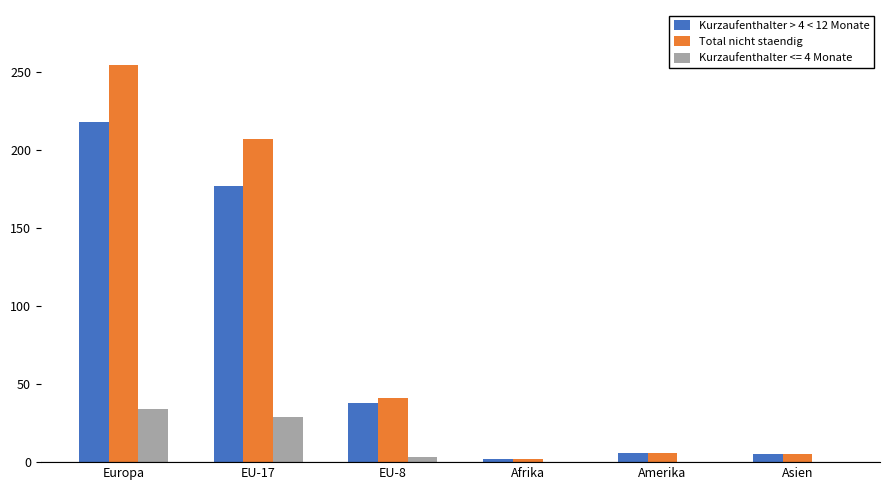

Is the value of Total nicht staendig at Amerika greater than the value of Kurzaufenthalter > 4 < 12 Monate at EU-8?

No